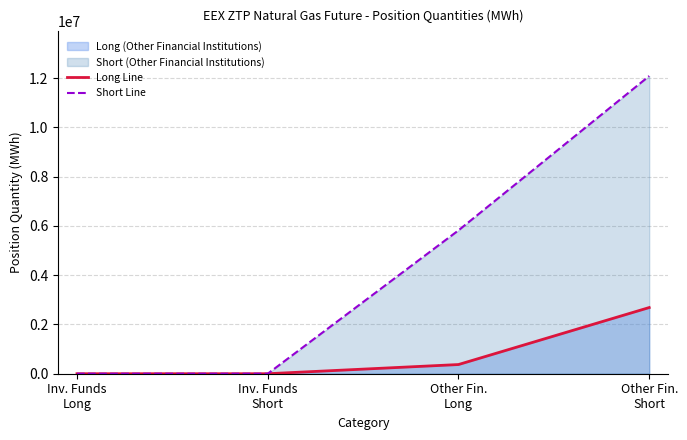

Where is Long Line nearest to the value 1342862?

Other Fin.
Long